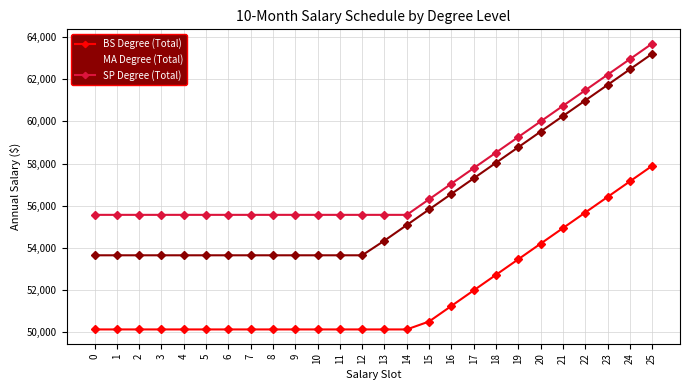

The value of SP Degree (Total) at 6 is 55563.6. True or false?

True